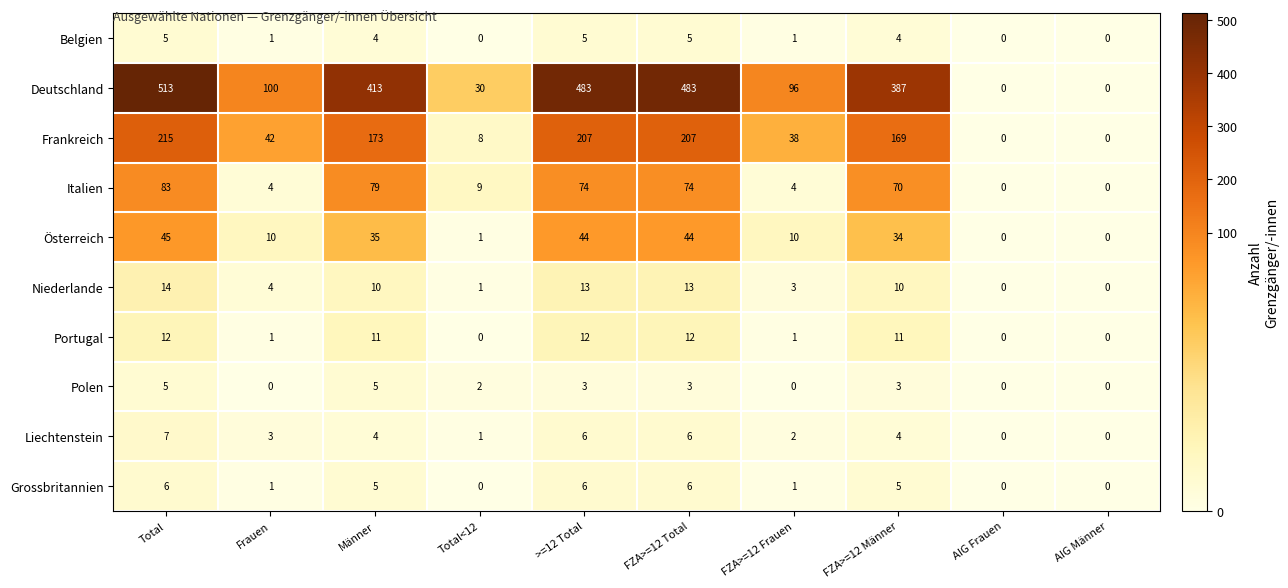

Count the number of categories in the chart.

10